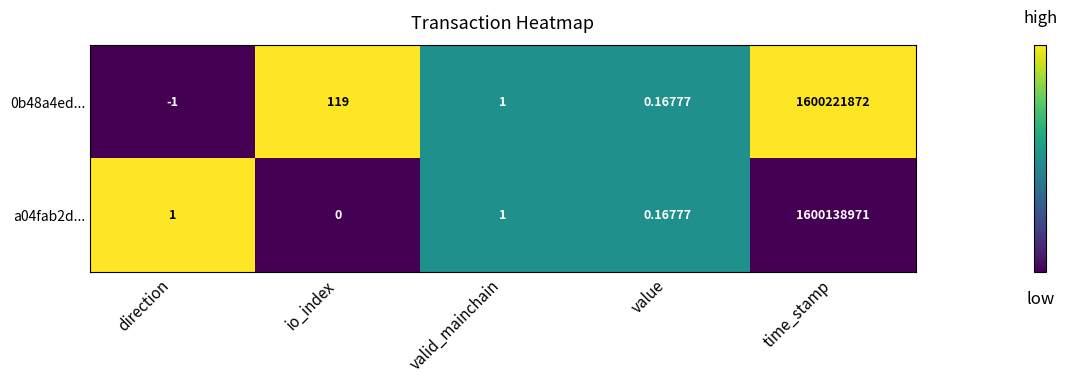

List the labels in order of 0b48a4ed... value, largest first.

time_stamp, io_index, valid_mainchain, value, direction